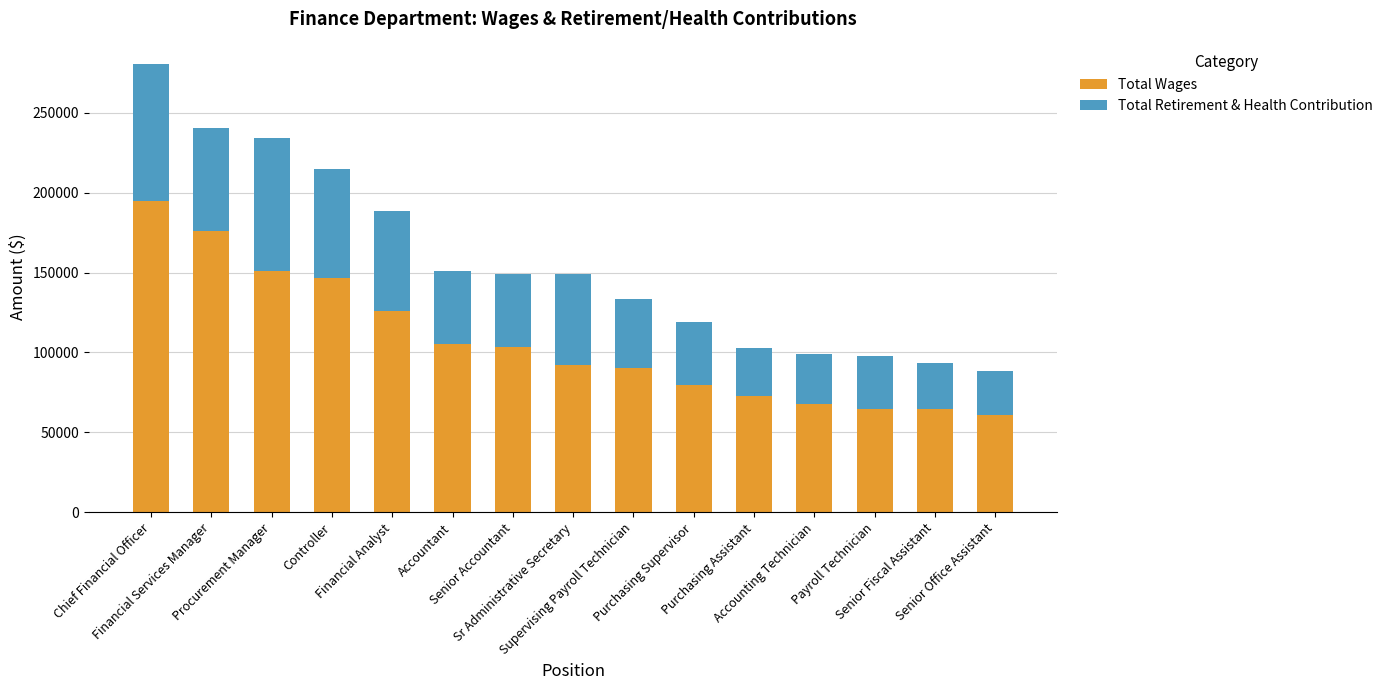

What is the average value of the Total Wages series?

106371